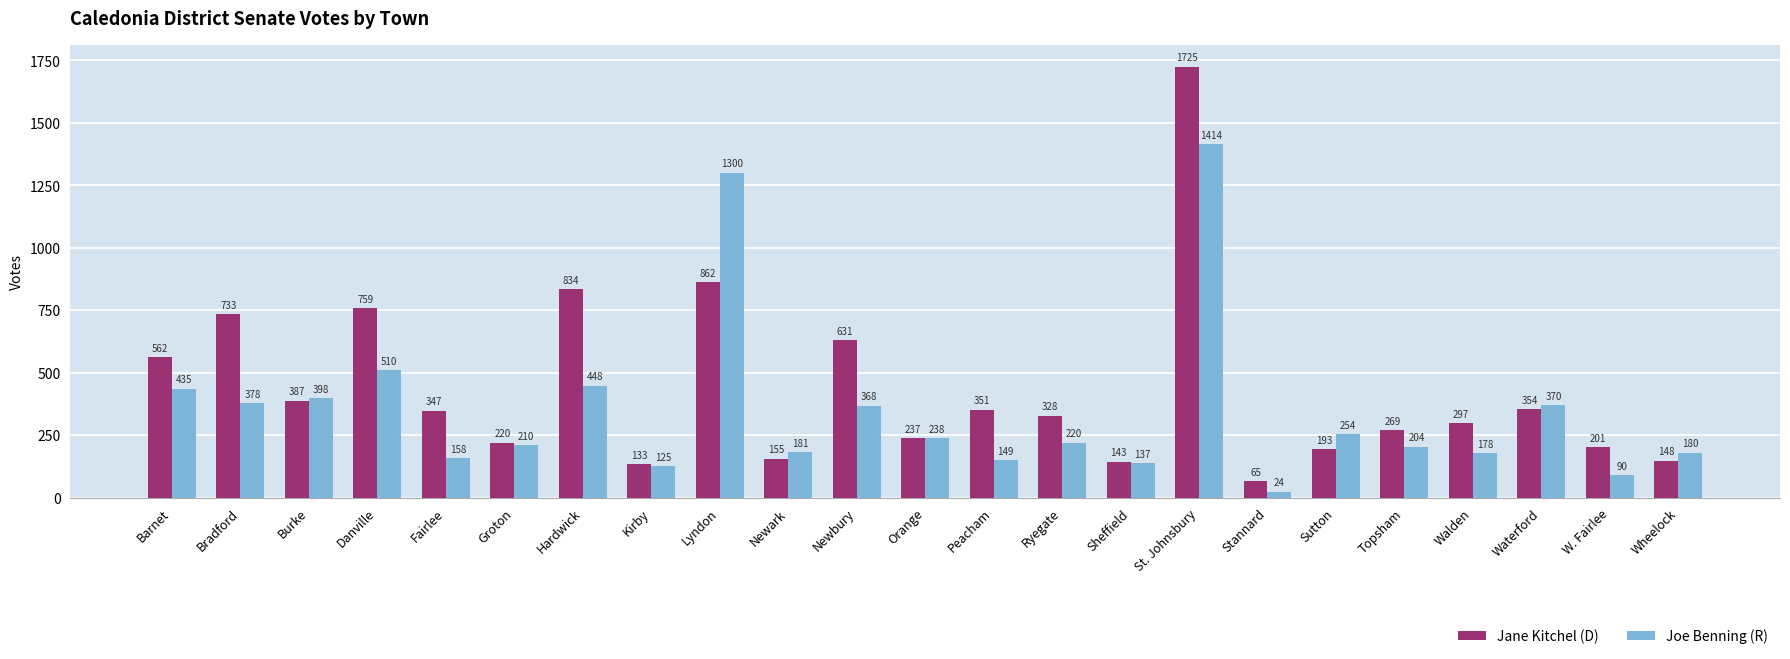

Reading left to right, what are all the values shown in this chart?

Jane Kitchel (D): Barnet=562	Bradford=733	Burke=387	Danville=759	Fairlee=347	Groton=220	Hardwick=834	Kirby=133	Lyndon=862	Newark=155	Newbury=631	Orange=237	Peacham=351	Ryegate=328	Sheffield=143	St. Johnsbury=1725	Stannard=65	Sutton=193	Topsham=269	Walden=297	Waterford=354	W. Fairlee=201	Wheelock=148
Joe Benning (R): Barnet=435	Bradford=378	Burke=398	Danville=510	Fairlee=158	Groton=210	Hardwick=448	Kirby=125	Lyndon=1300	Newark=181	Newbury=368	Orange=238	Peacham=149	Ryegate=220	Sheffield=137	St. Johnsbury=1414	Stannard=24	Sutton=254	Topsham=204	Walden=178	Waterford=370	W. Fairlee=90	Wheelock=180